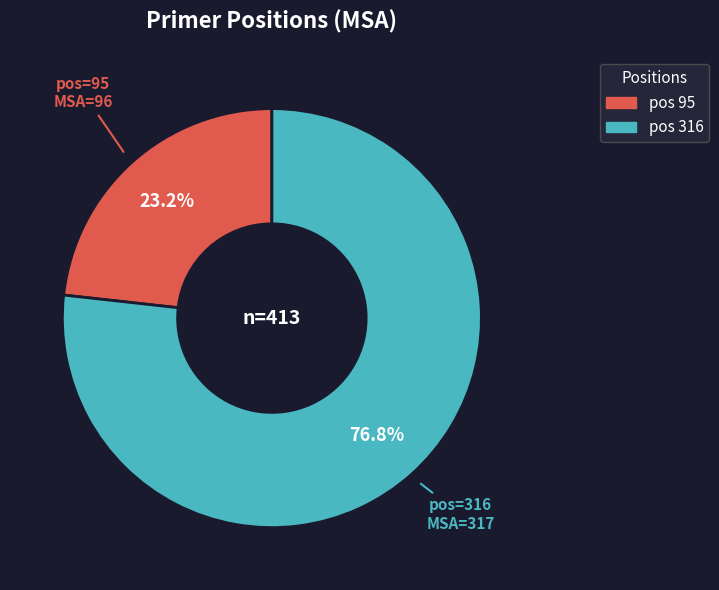

To the nearest percent, what is the difference between the largest and smallest slice percentages?

54%